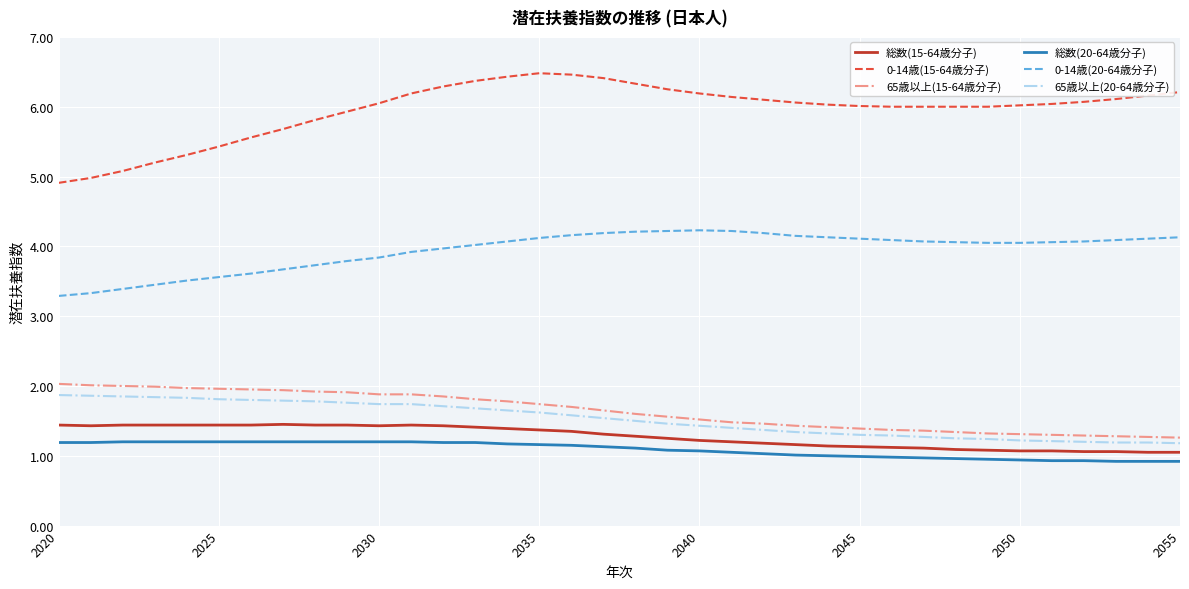

Which series has the largest range (max minus min)?

0-14歳(15-64歳分子)